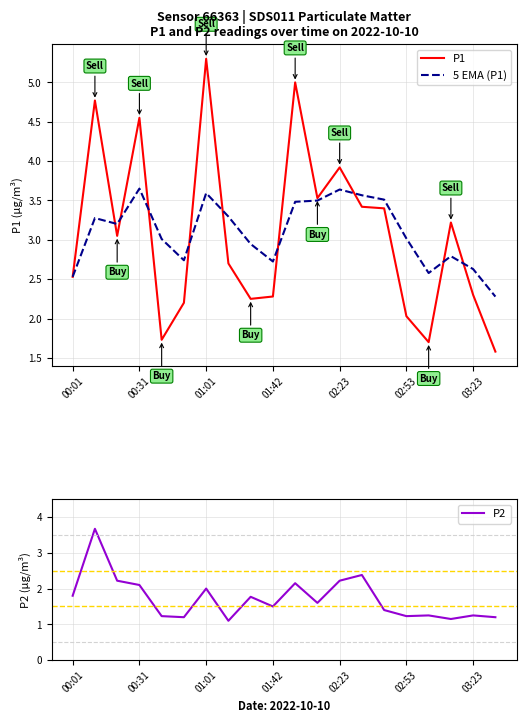

What is the minimum value shown in the chart?

1.1